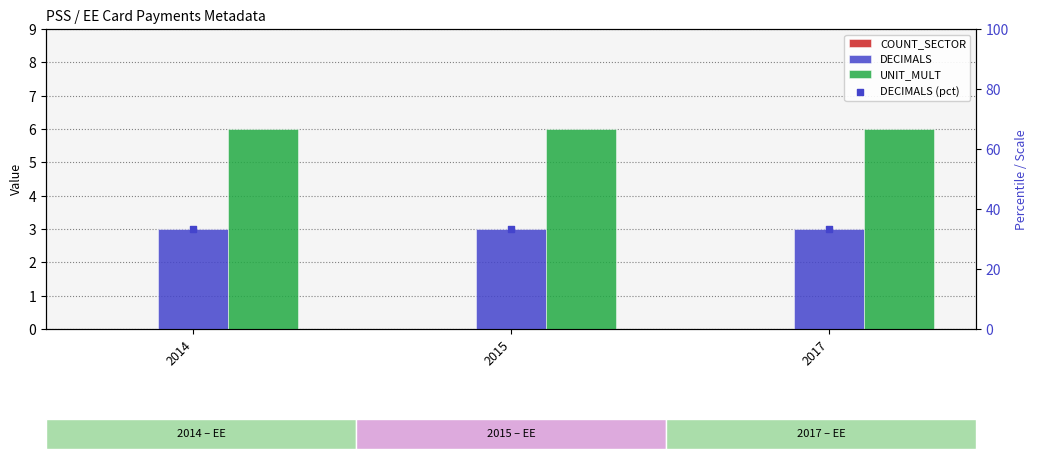

At which category is the sum across all series the highest?

2014